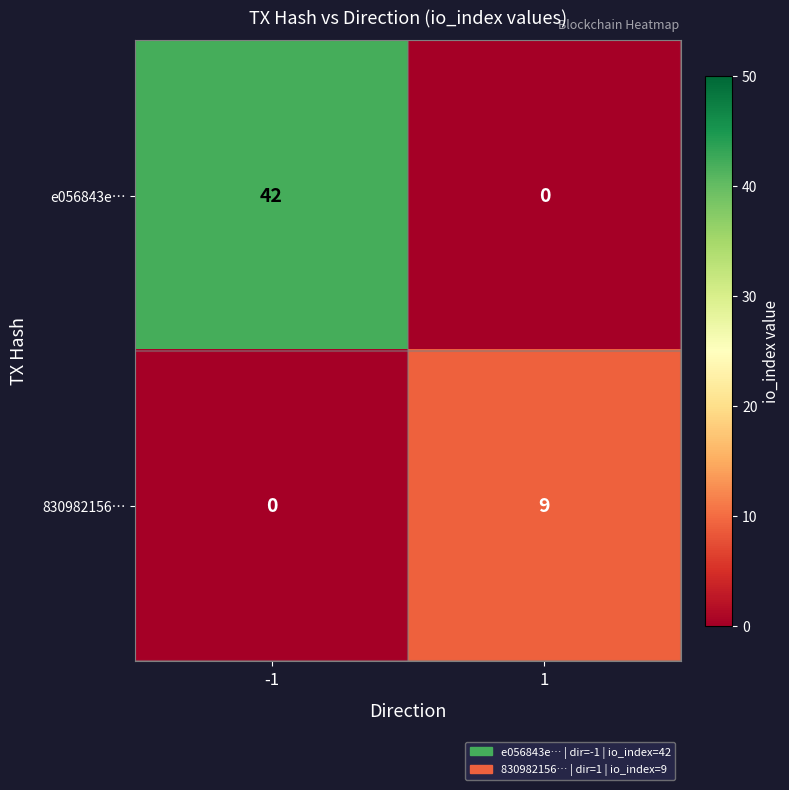

What is the sum of all 830982156… values?

9